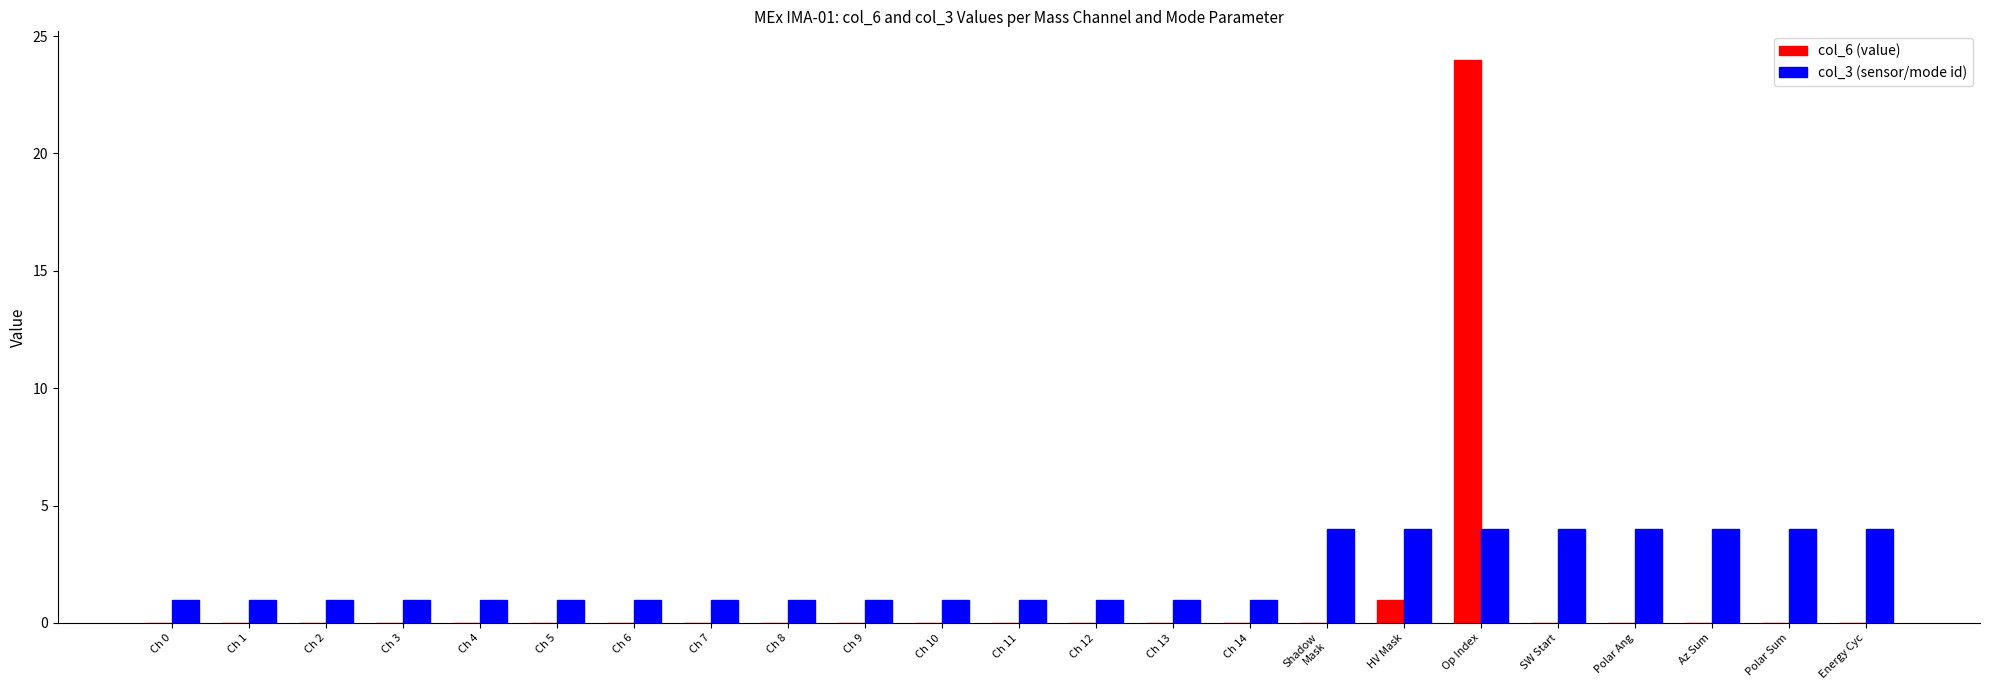

At which category is the sum across all series the highest?

Op Index